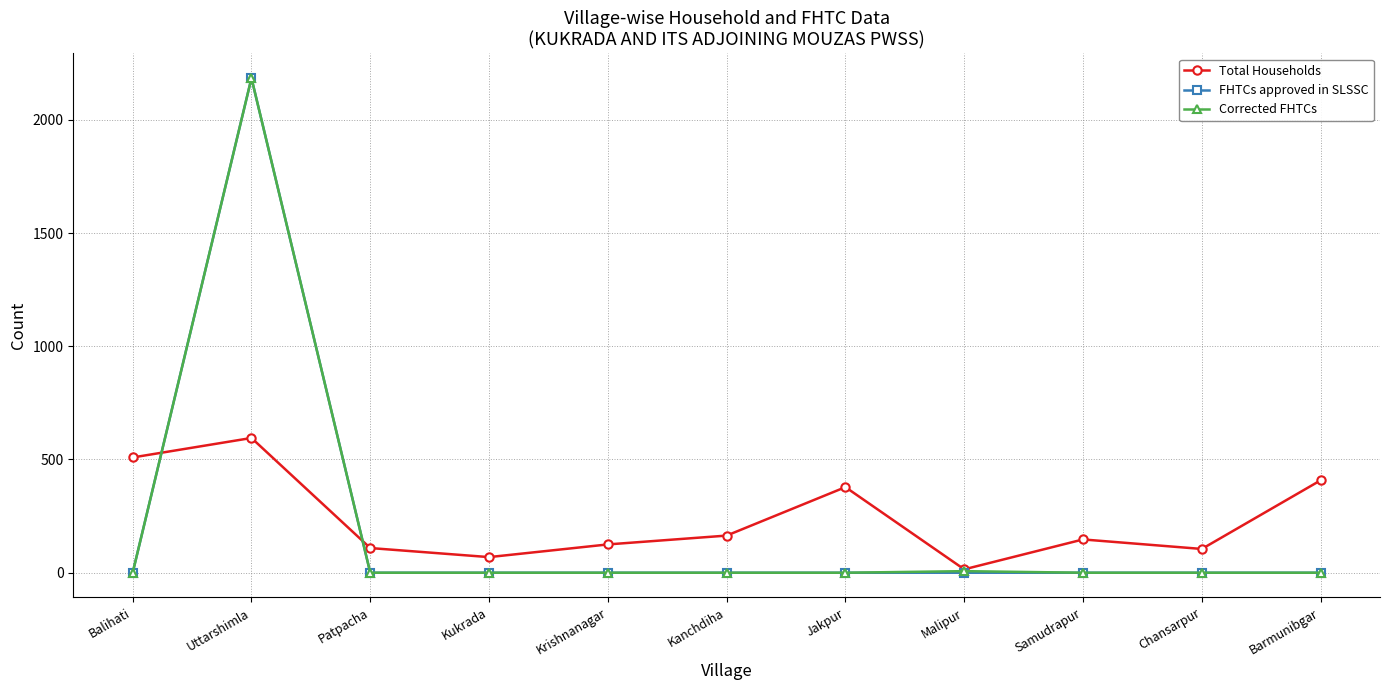

What are all the series names shown in the legend?

Total Households, FHTCs approved in SLSSC, Corrected FHTCs